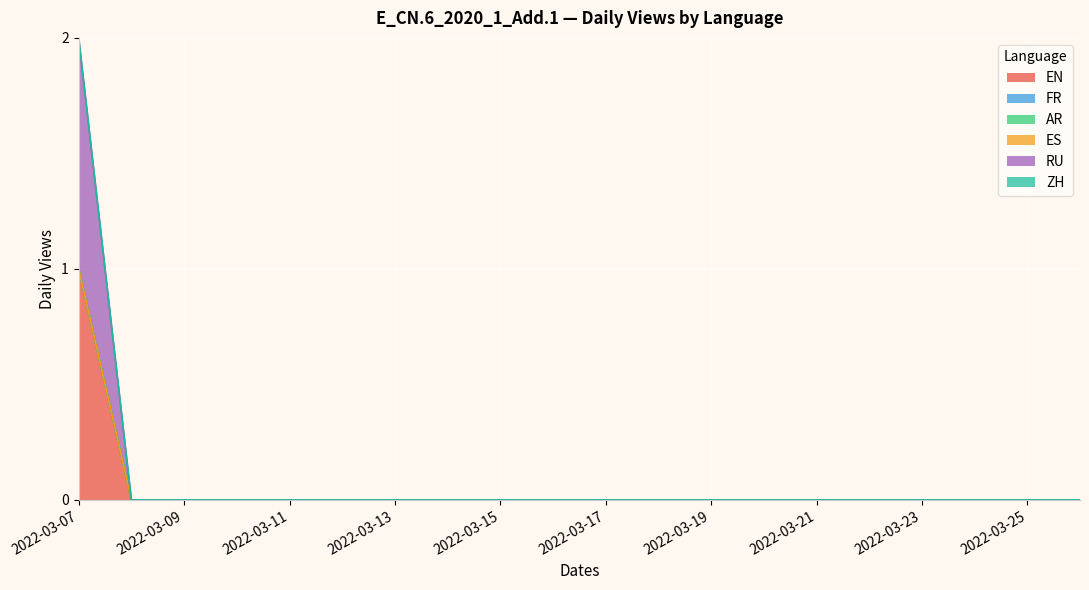

How many lines are shown in the chart?

6